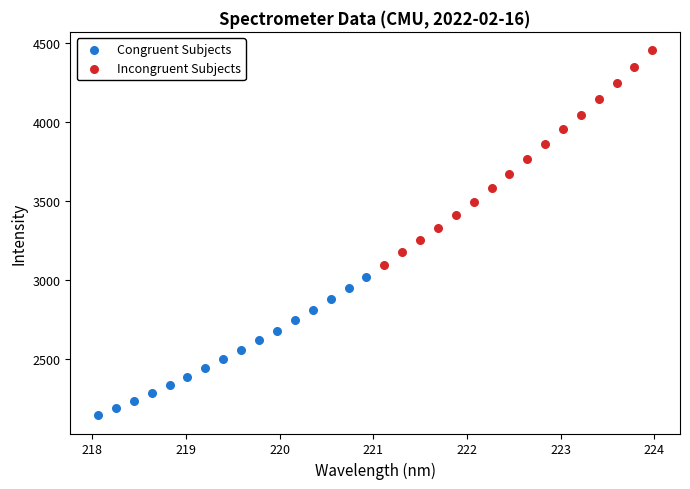

Which series has the widest spread of Y values?

Incongruent Subjects